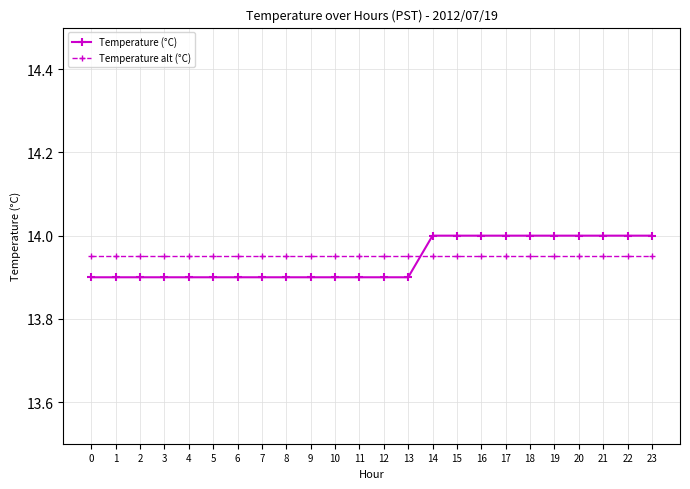

What is the sum of all Temperature (°C) values?

334.6